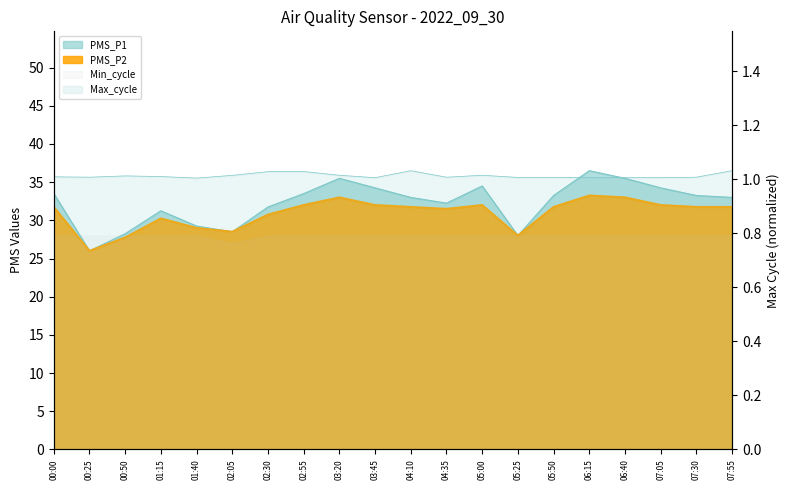

At how many categories does at least one series exceed 2?

20